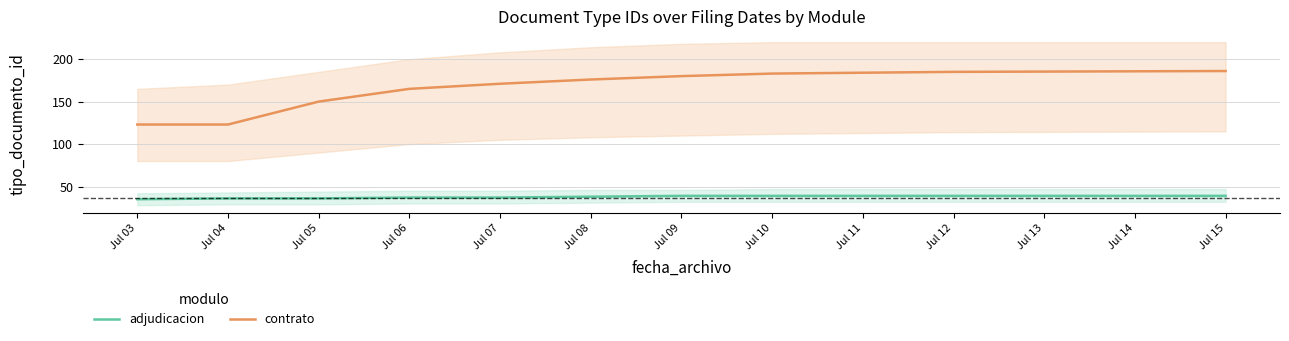

True or false: adjudicacion has a value of 39 at Jul 15.

True